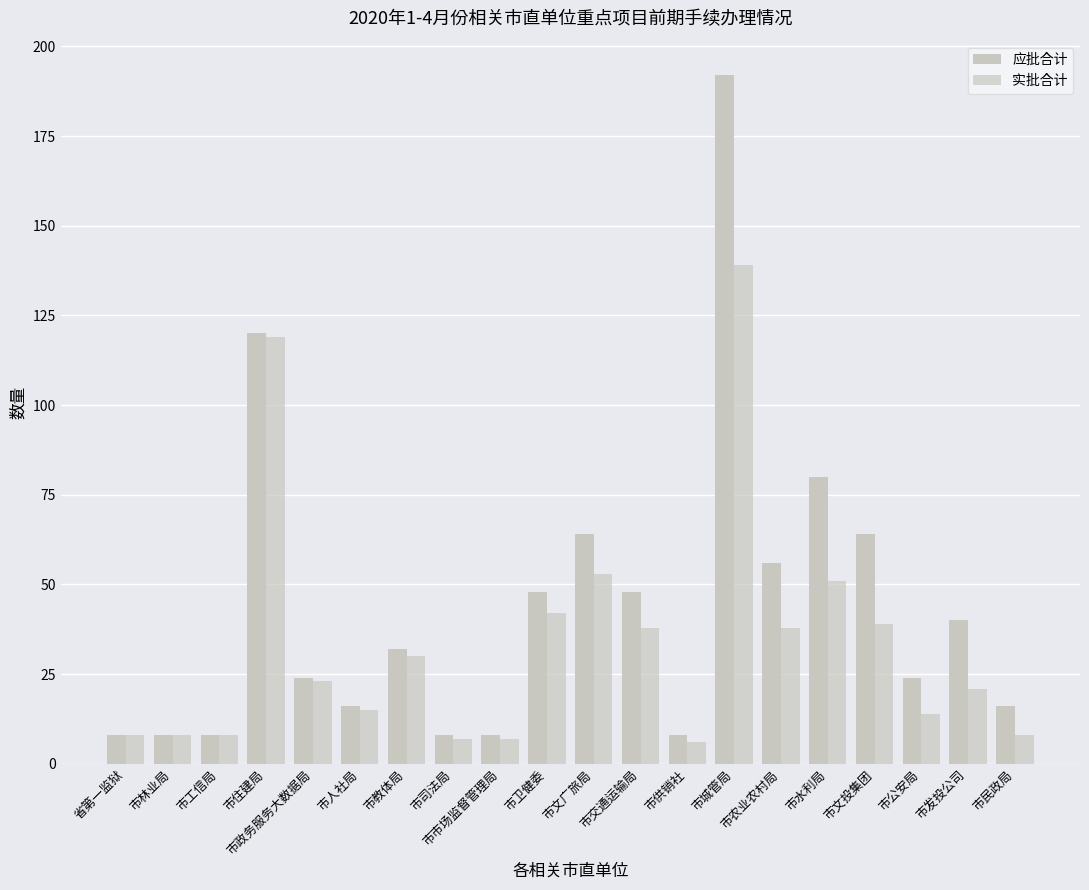

How many data points in 实批合计 are less than 23?

10